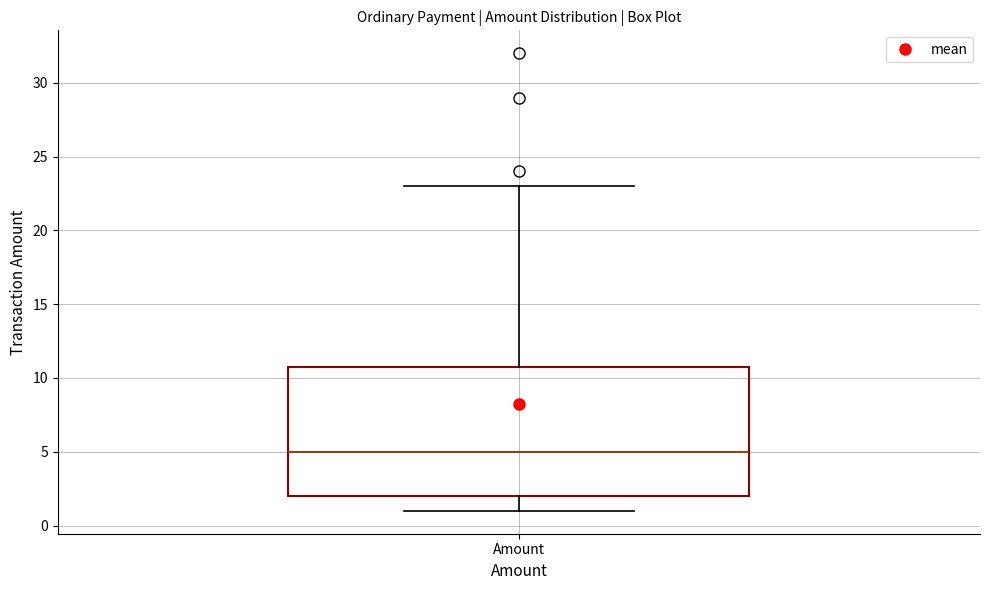

Read this box plot against the y-axis: the position of the median line, the range covered by the box, and the ends of both whiskers. The values are not printed on the chart, so give them approximately, as read against the axis.

median 5, box 2 to 11, whiskers 1 to 23